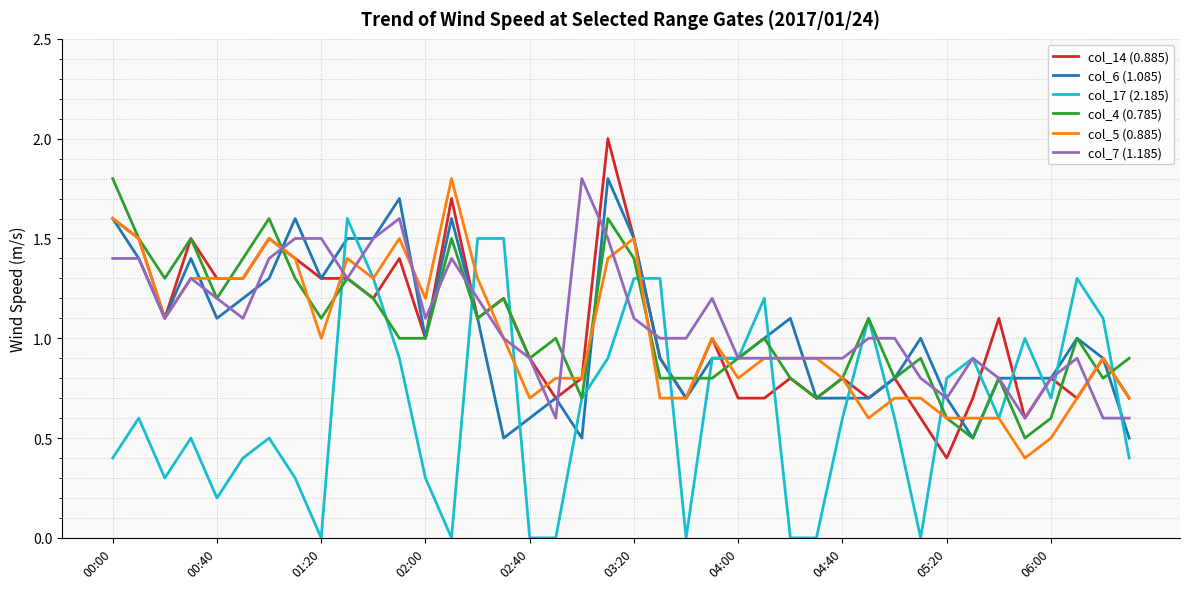

What is the minimum value for col_14 (0.885)?

0.4